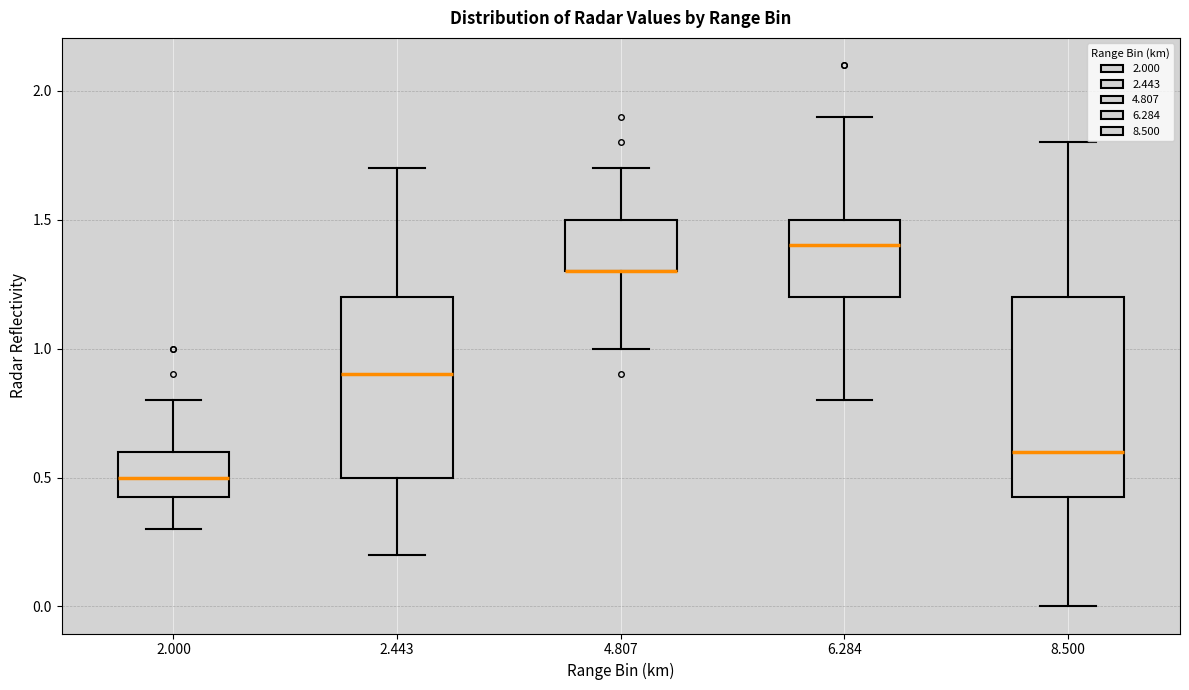

Reading left to right, read every box against the y-axis: the position of its median line, the range the box covers, and the ends of its whiskers. The values are not printed on the chart, so give them approximately, as read against the axis.

2.000: median 0.50, box 0.45 to 0.60, whiskers 0.30 to 0.80
2.443: median 0.90, box 0.50 to 1.20, whiskers 0.20 to 1.70
4.807: median 1.30 (drawn on the box's lower edge), box 1.30 to 1.50, whiskers 1.00 to 1.70
6.284: median 1.40, box 1.20 to 1.50, whiskers 0.80 to 1.90
8.500: median 0.60, box 0.45 to 1.20, whiskers 0.00 to 1.80